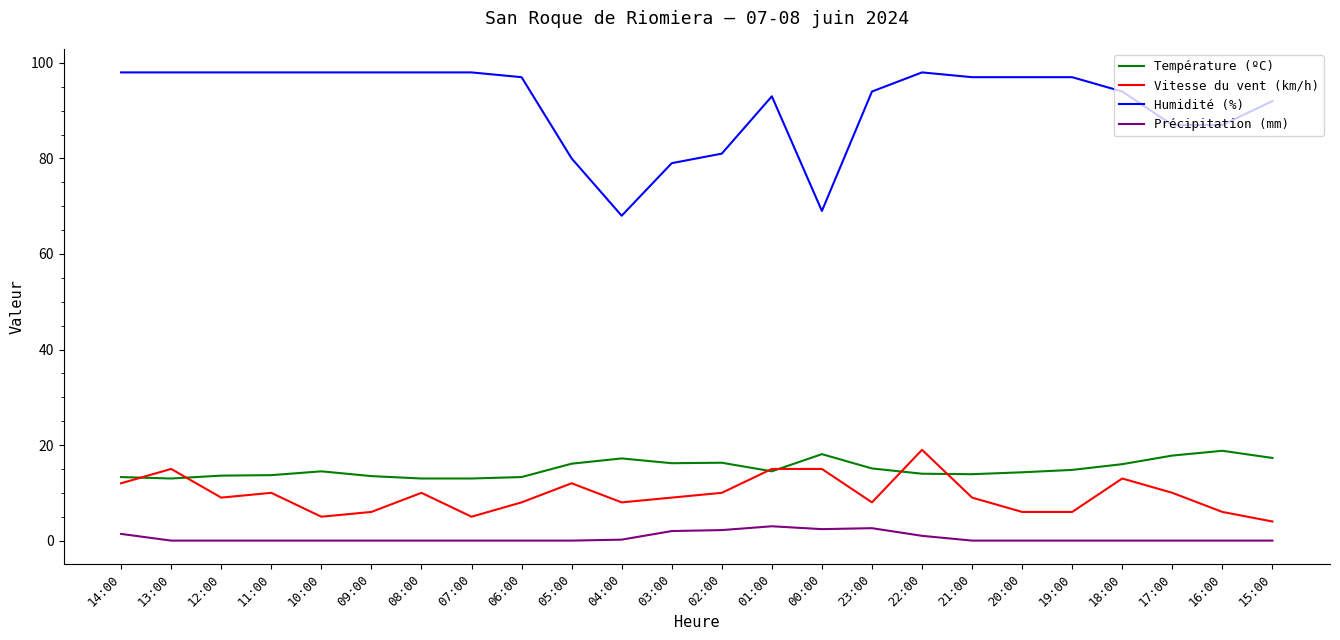

Read the Vitesse du vent (km/h) value at 02:00.

10.0